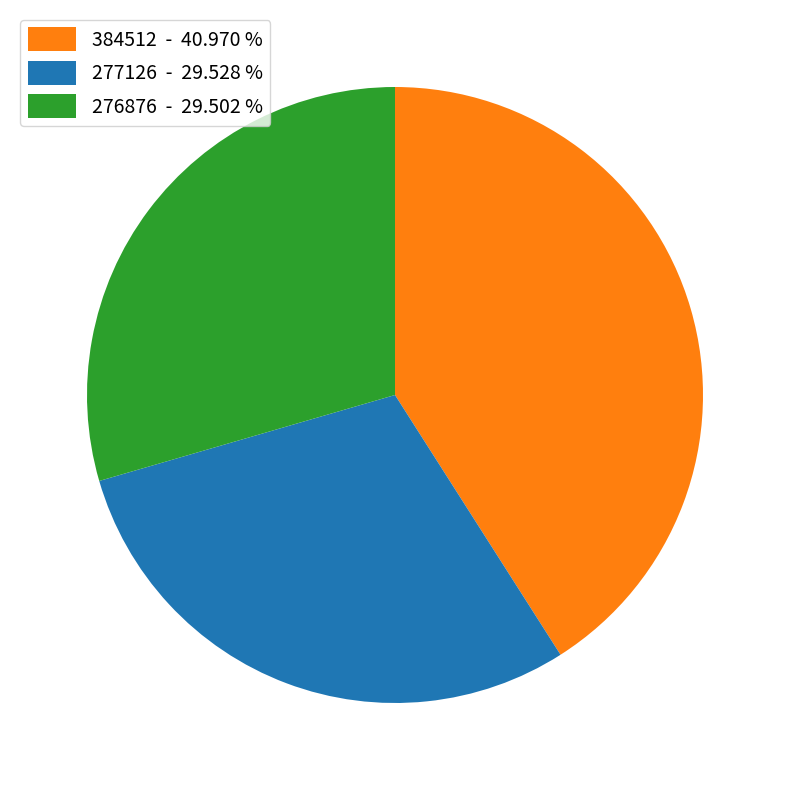

Does any single category account for the majority?

No